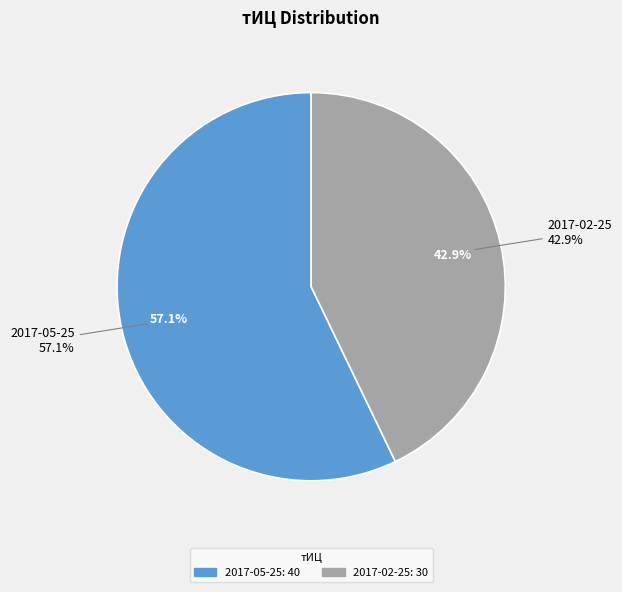

How much of the chart is everything except 2017-05-25?

42.9%